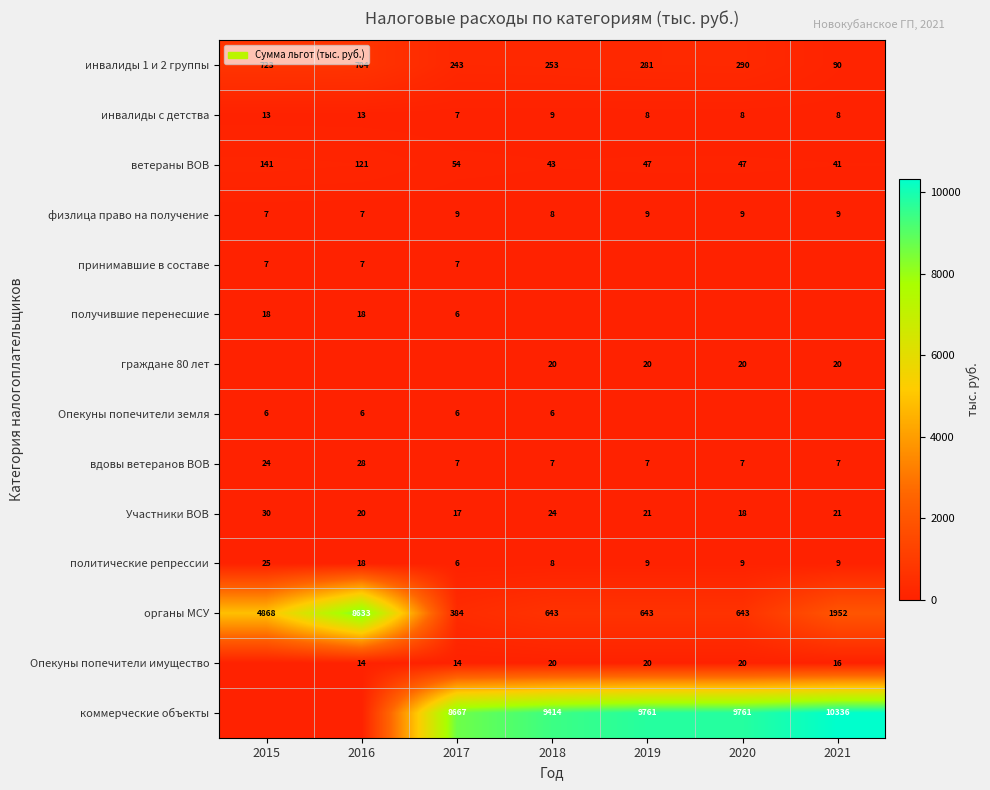

What is the sum of the вдовы ветеранов ВОВ values at 2019 and 2017?

14